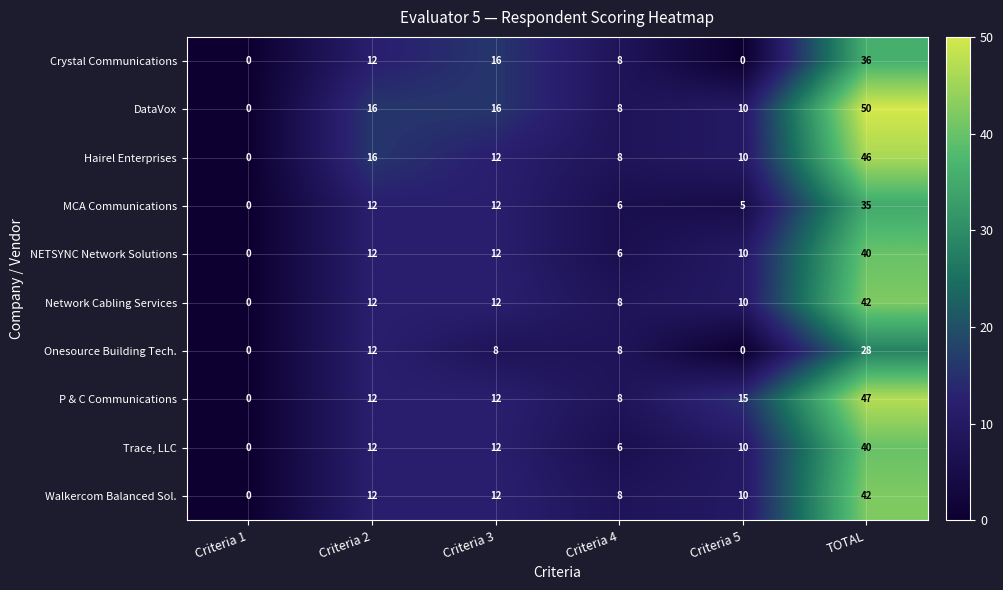

At which category is the sum across all series the highest?

TOTAL